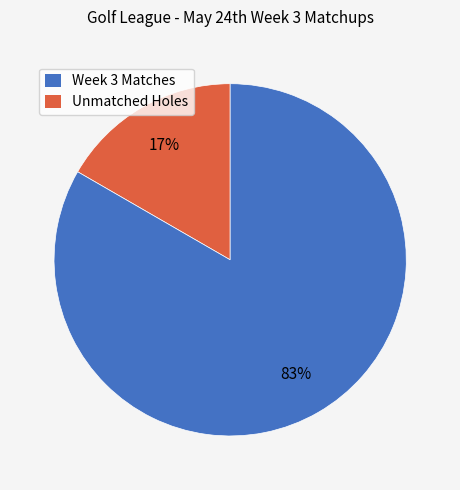

Is there a majority slice in this chart?

Yes